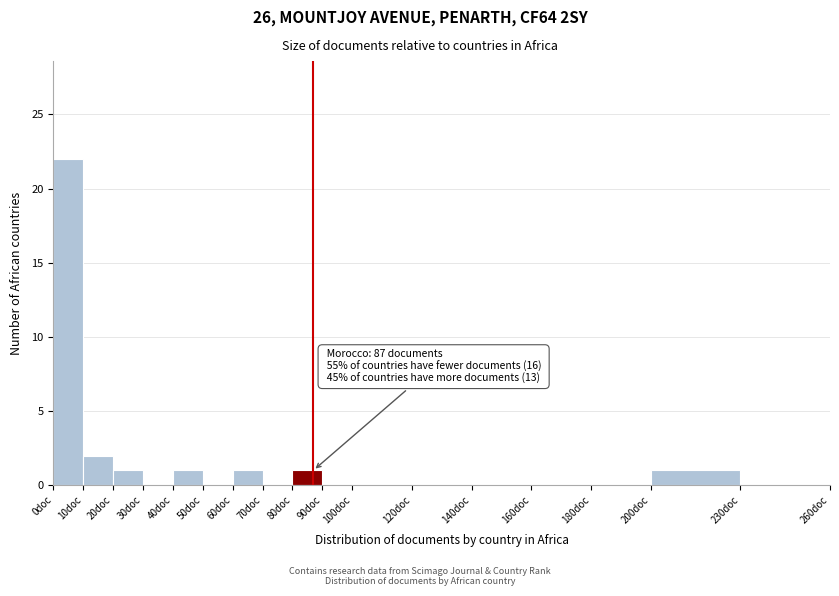

Which range on the x-axis has the tallest bar?

0 to 10